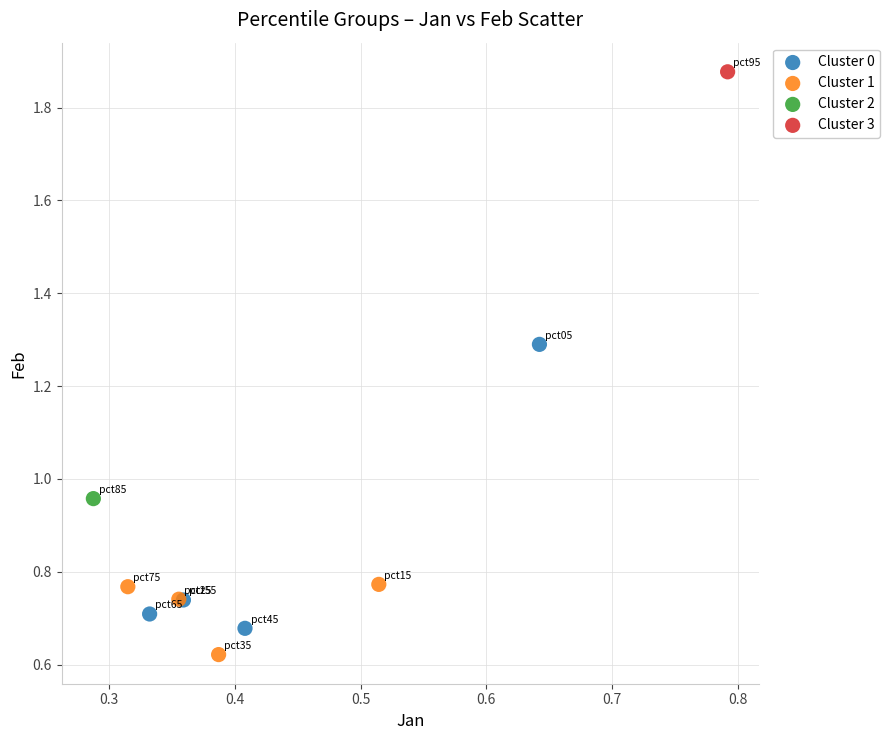

What are all the series names shown in the legend?

Cluster 0, Cluster 1, Cluster 2, Cluster 3